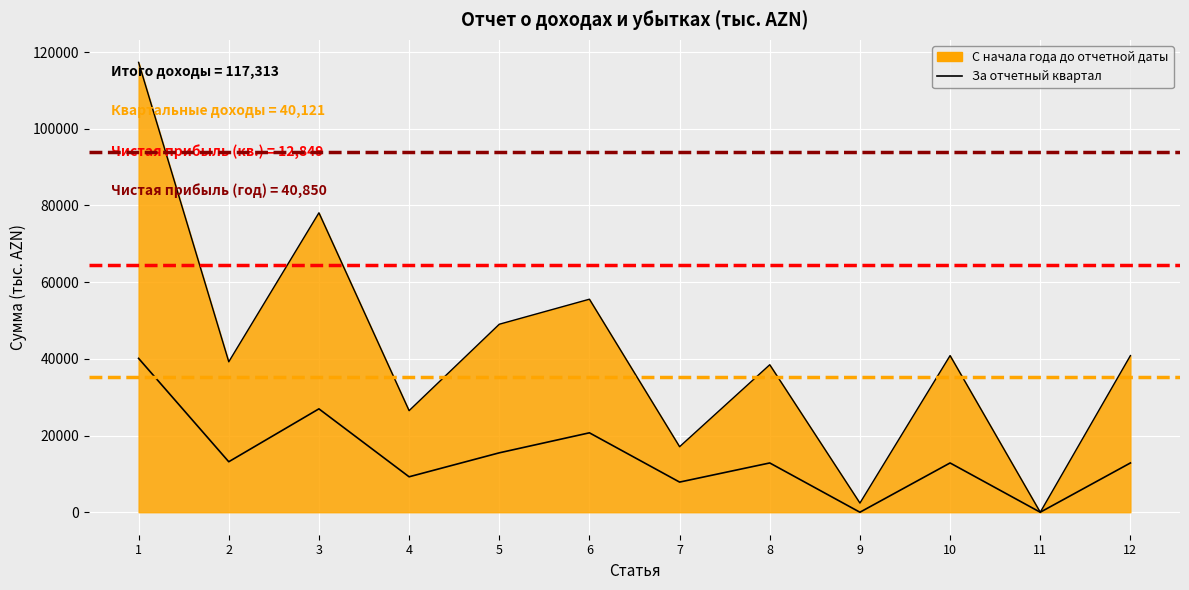

Reading right to left, what are all the values shown in this chart?

С начала года до отчетной даты: 12=40849.6	11=0.0	10=40849.6	9=2386.8	8=38462.8	7=17087.0	6=55549.9	5=49022.8	4=26490.0	3=78082.6	2=39230.1	1=117312.7
За отчетный квартал: 12=12848.9	11=0.0	10=12848.9	9=0.0	8=12848.9	7=7859.3	6=20708.2	5=15488.5	4=9240.9	3=26955.9	2=13164.8	1=40120.7